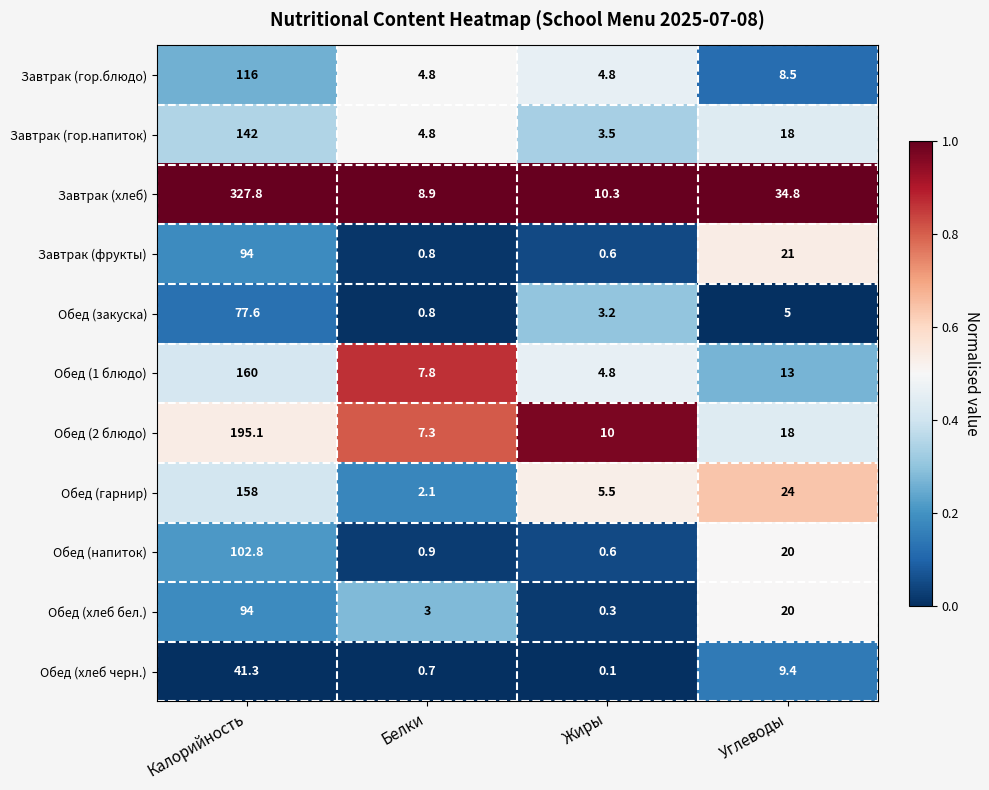

What is the maximum value shown in the chart?

327.8